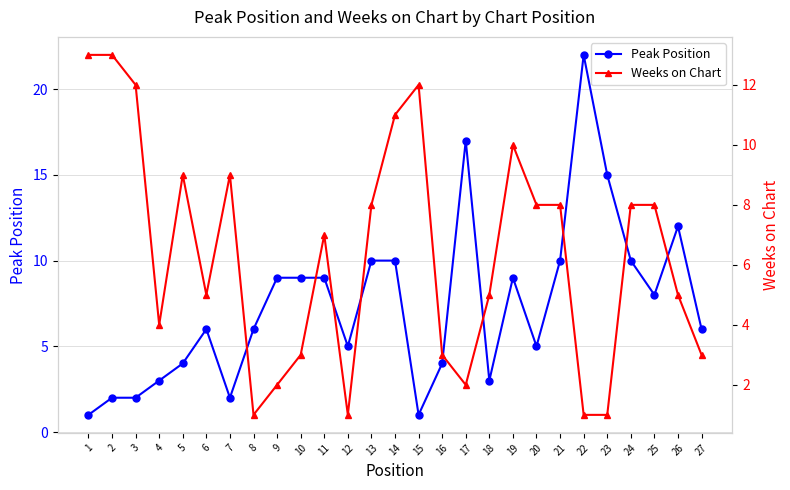

Does the chart have visible grid lines?

Yes